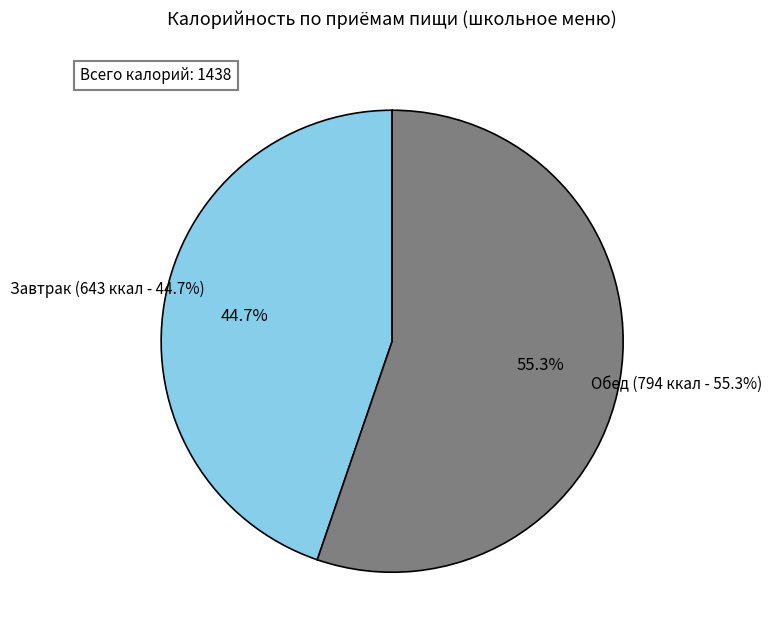

Which has a higher value, Обед or Завтрак (гор.блюдо + бутерброд)?

Обед